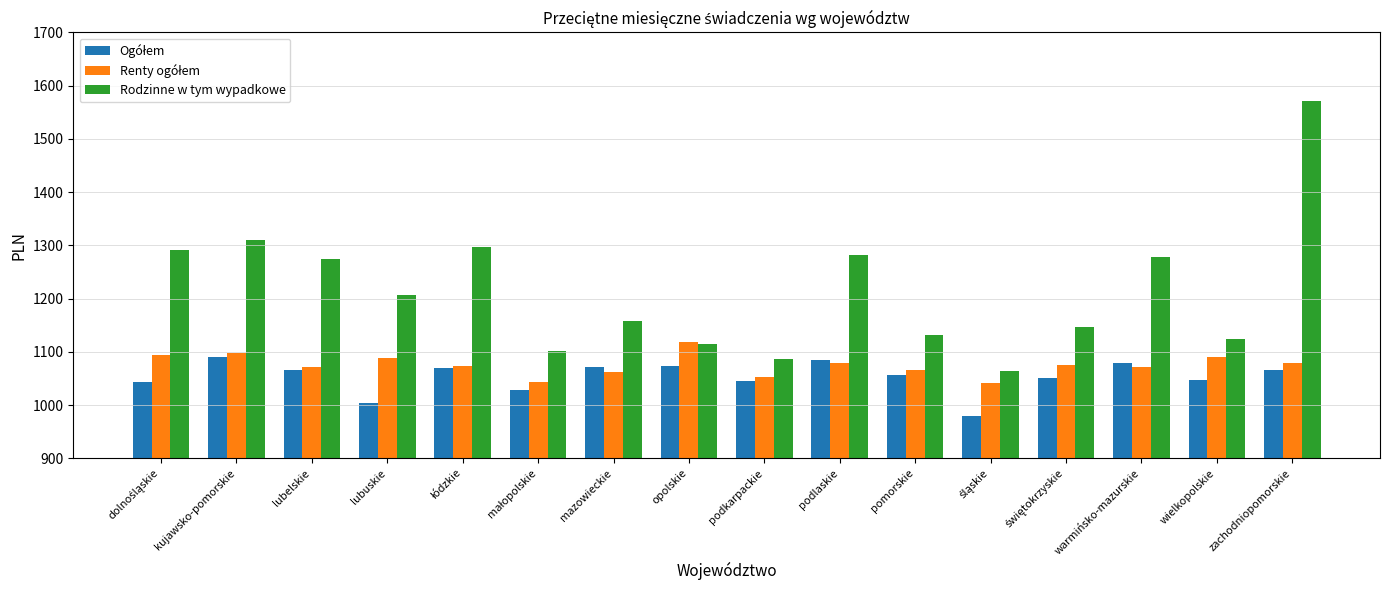

How many categories are shown in the chart?

16